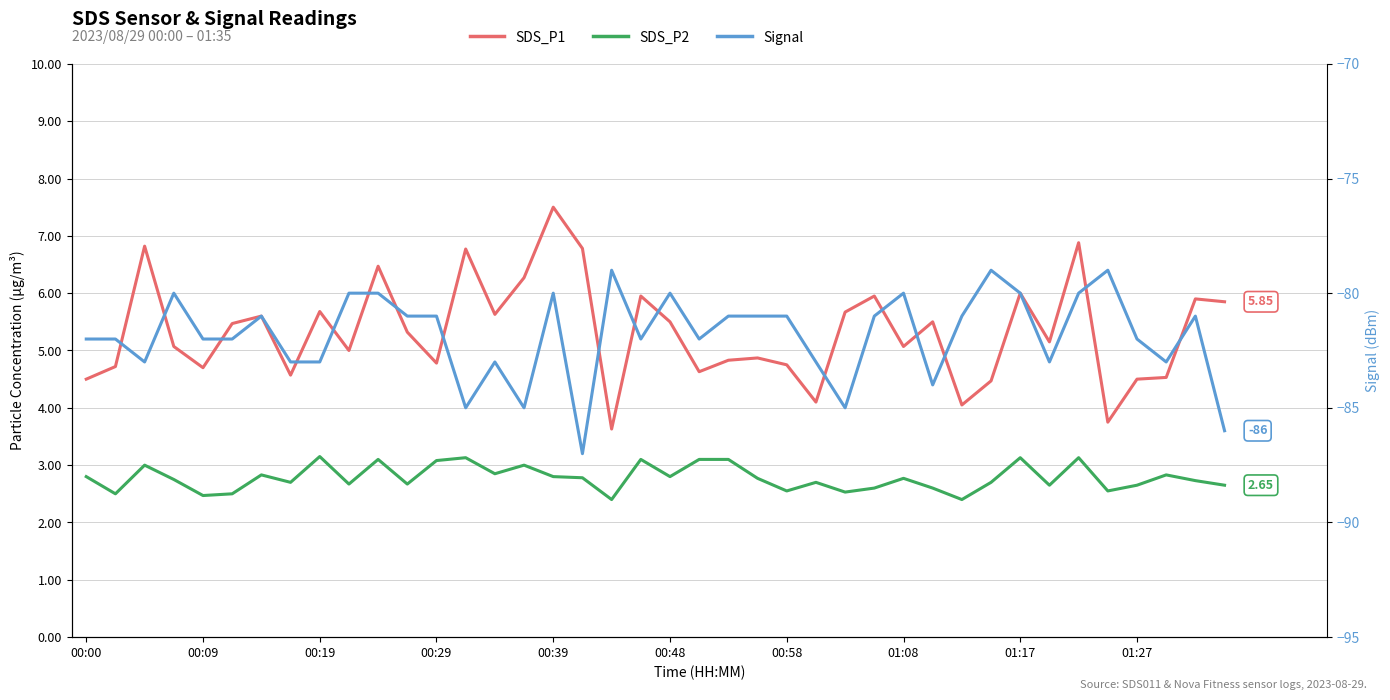

At which label does SDS_P1 reach its minimum?

18